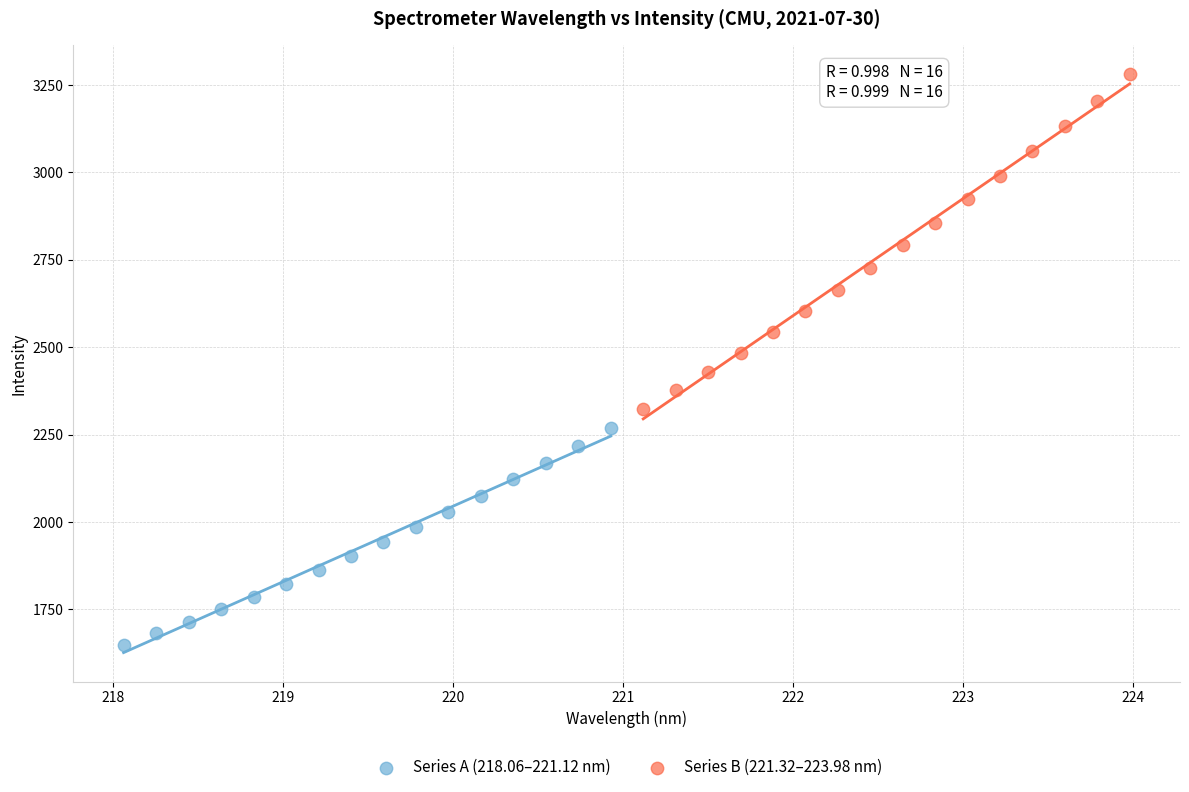

Which series contains the lowest Y value?

Series A (218.06–221.12 nm)